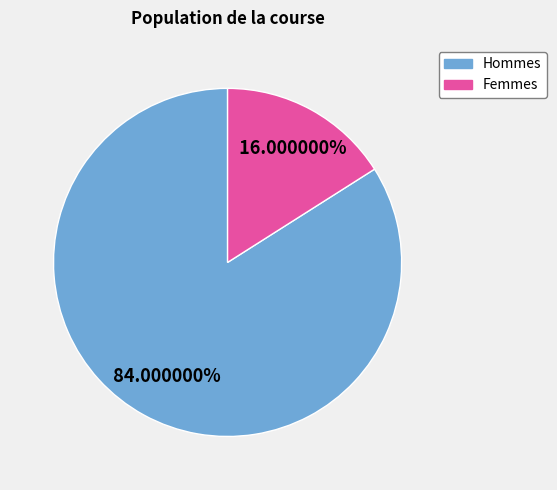

Is there a majority slice in this chart?

Yes